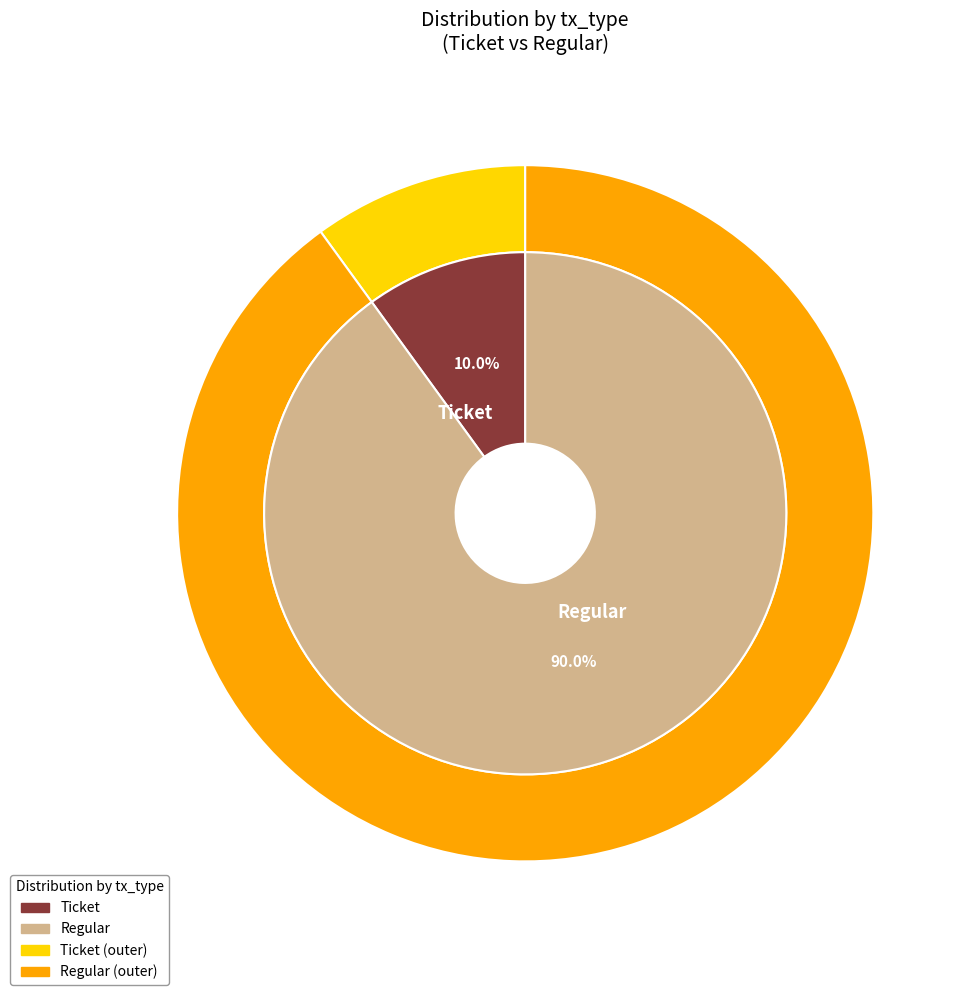

The Regular slice represents 93% of the pie. True or false?

False